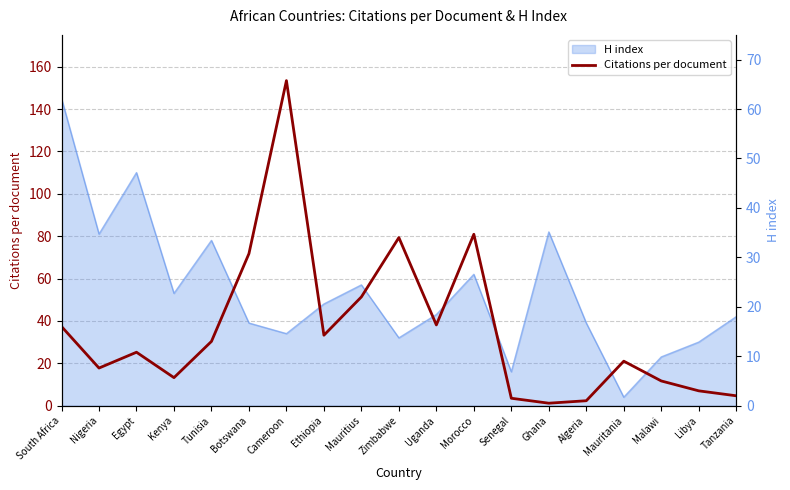

True or false: the data shows 9.9 at Uganda.

False